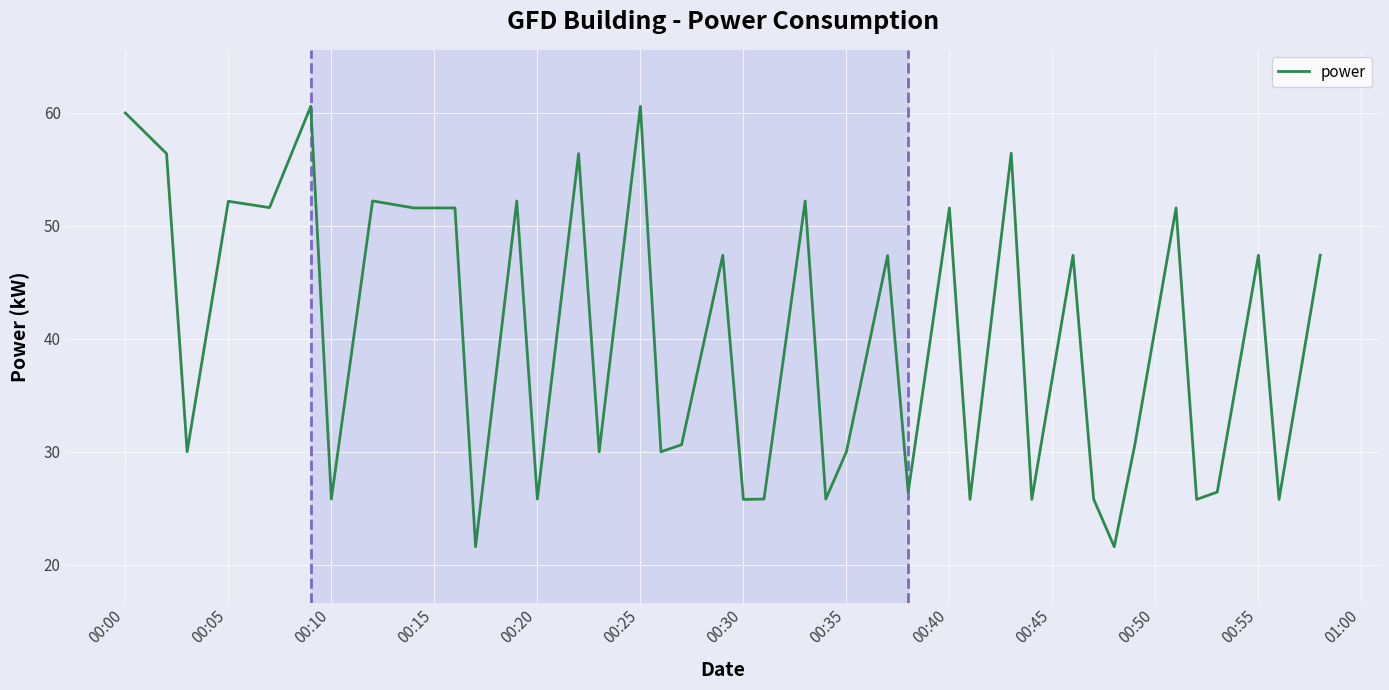

What is the minimum value shown in the chart?

21.6